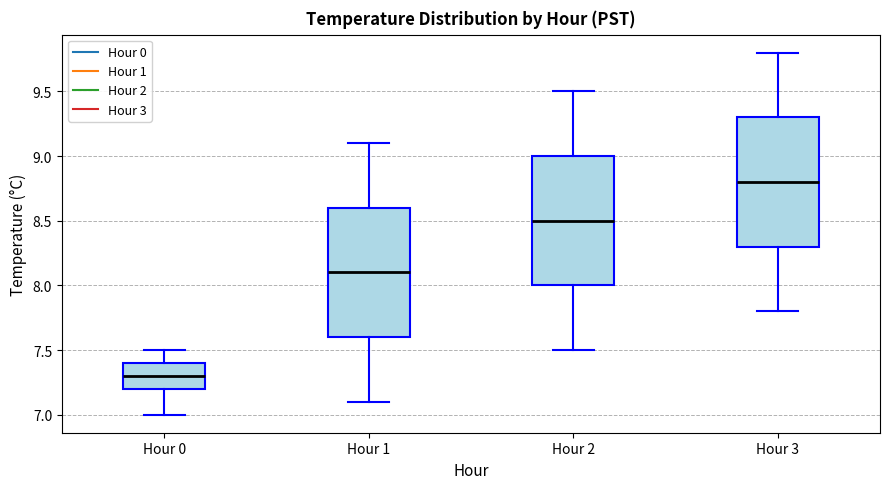

Where does the lower whisker of the box for Hour 3 end on the y-axis? The values are not printed on the chart, so give them approximately, as read against the axis.

7.8